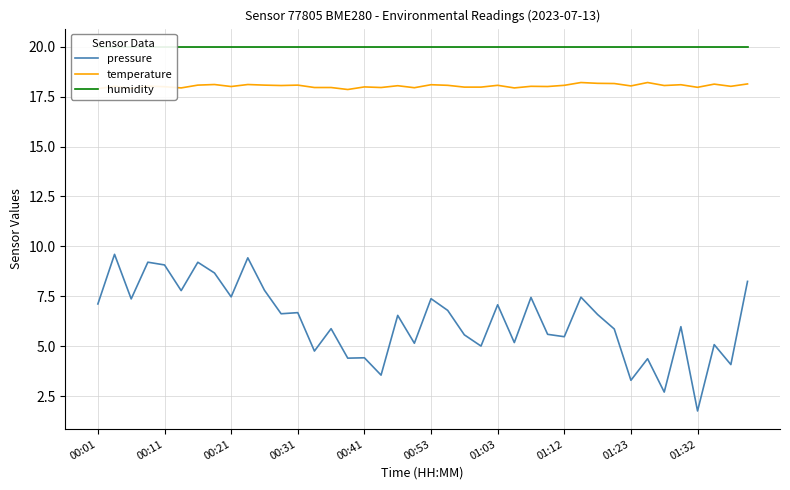

What is the value of the pressure point at the 6th from the left?

7.8